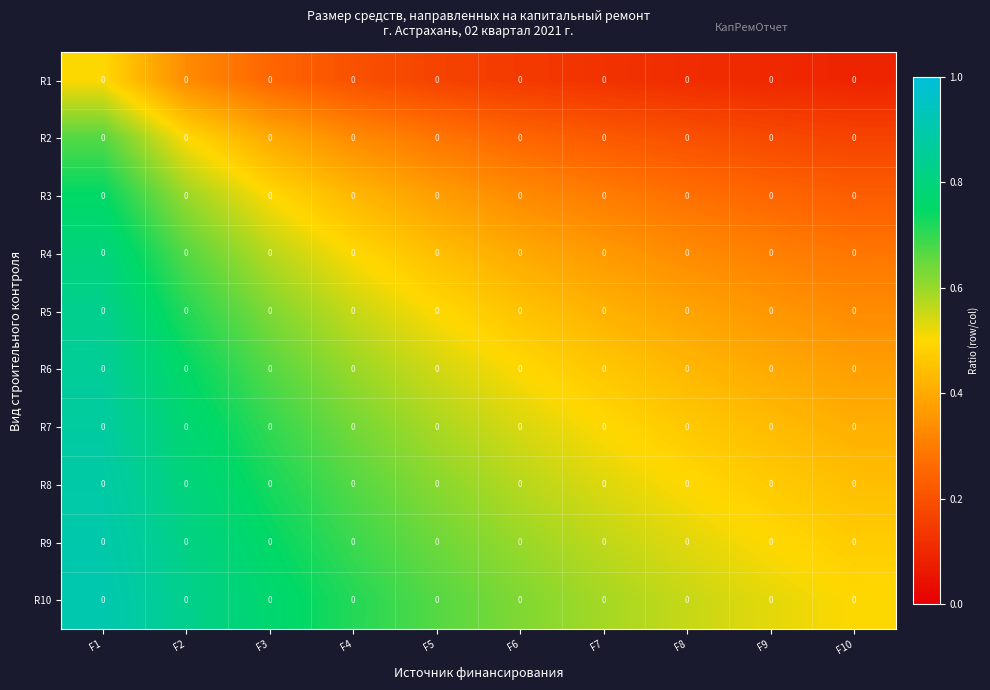

The value of R5 at F10 is 0.2. True or false?

False